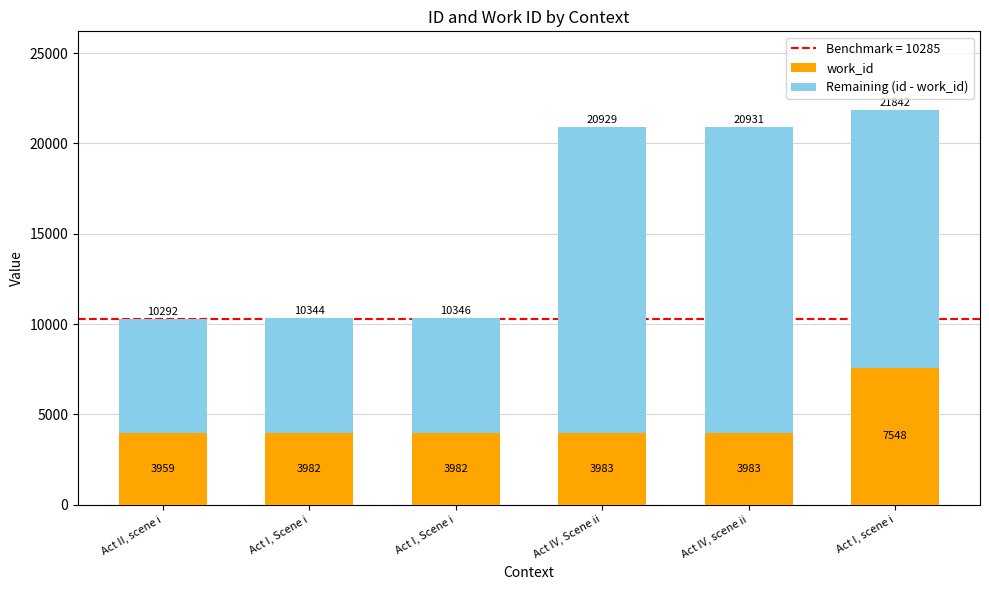

Does the chart contain any negative values?

No